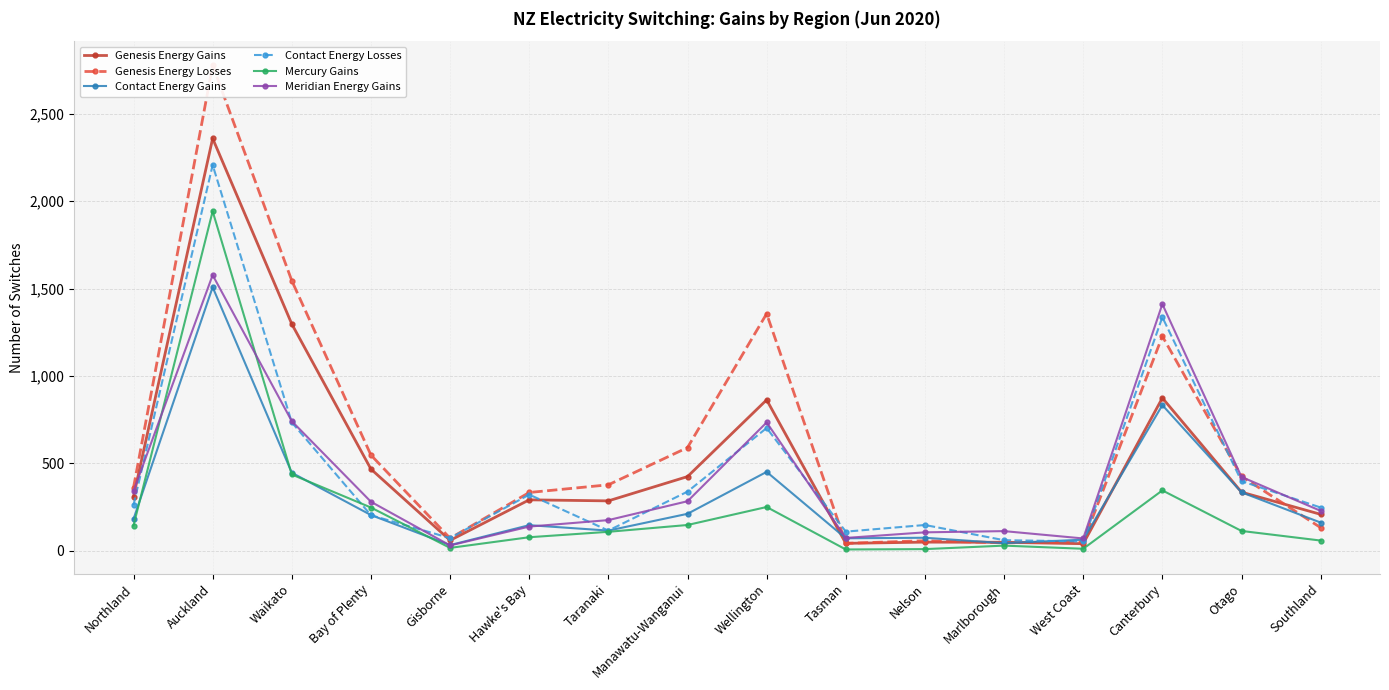

Is it true that Meridian Energy Gains equals 729 at Otago?

False